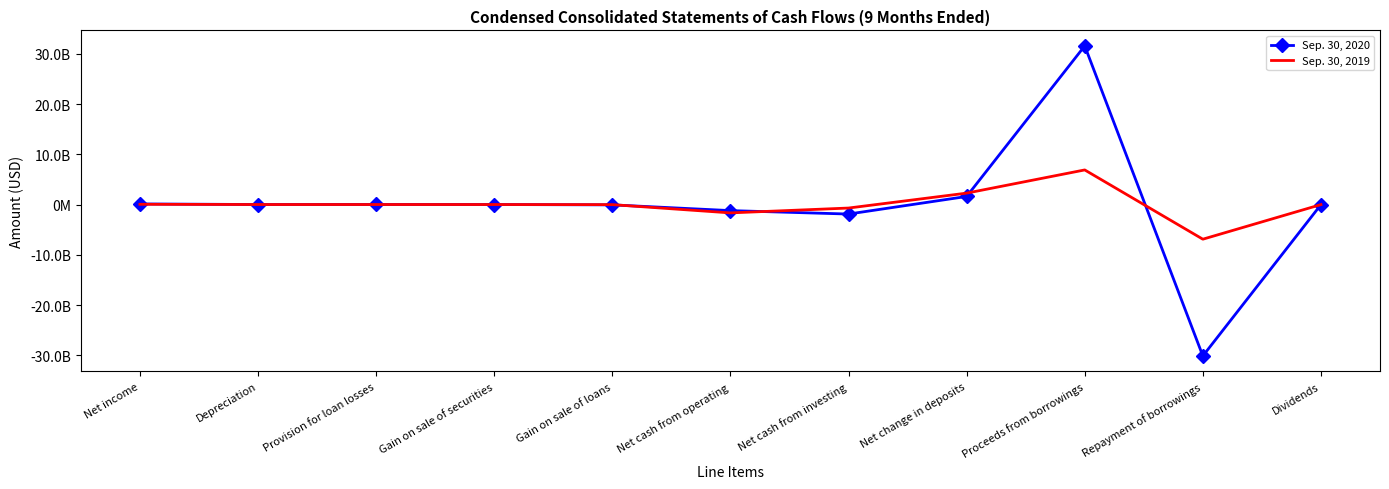

How many data points in Sep. 30, 2019 are above -124000?

5